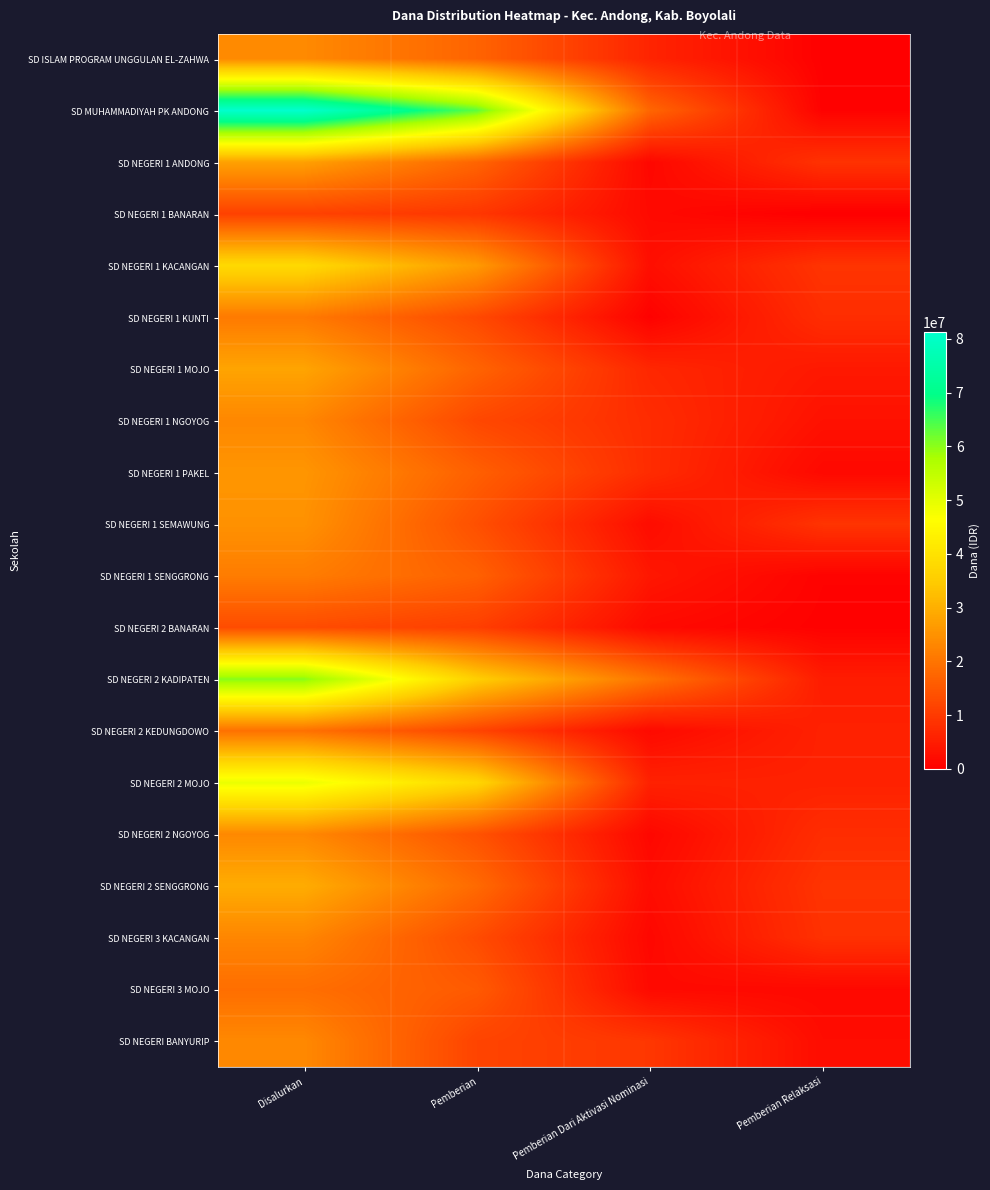

At which category is the sum across all series the highest?

Disalurkan